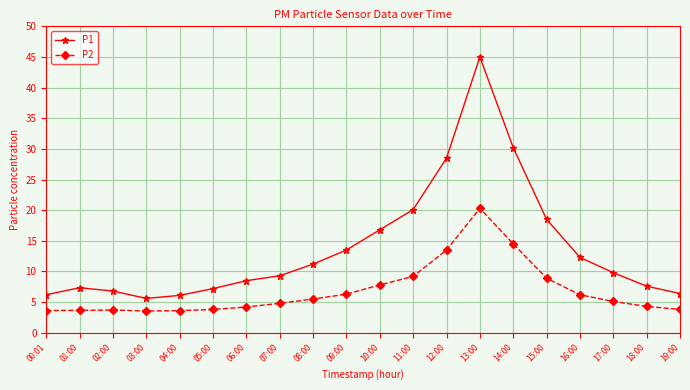

At which category is the sum across all series the highest?

13:00